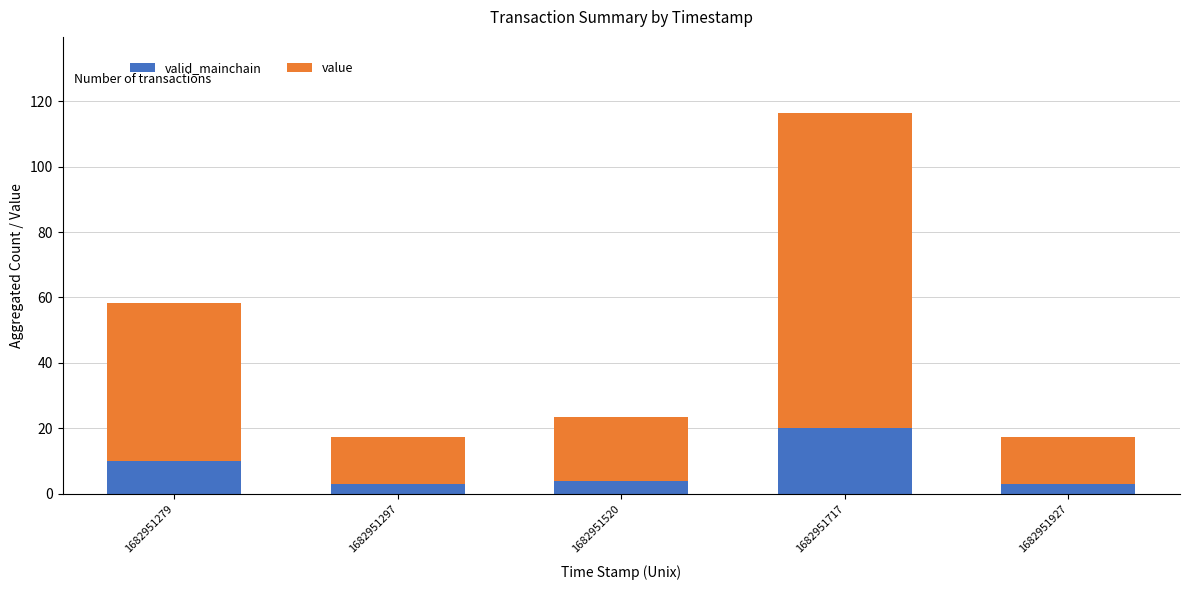

What is the total value across all series at 1682951279?

58.2